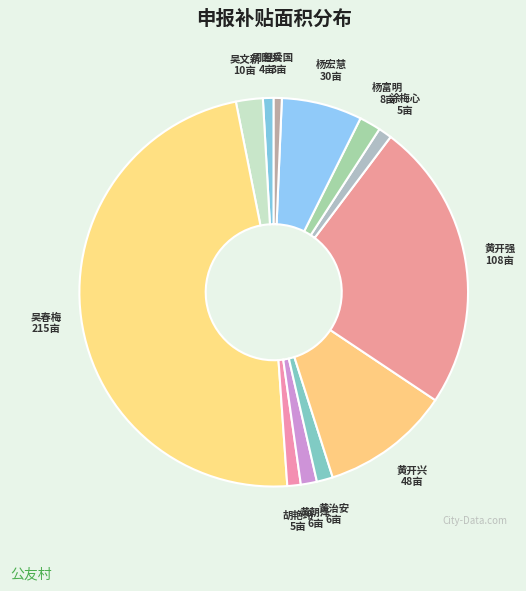

Is the sum of 黄开强 and 胡艳玲 greater than half?

No